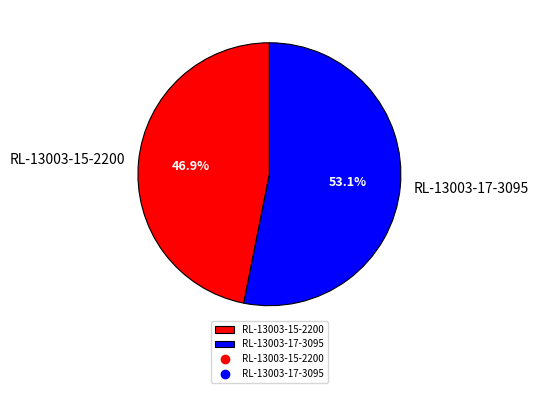

To the nearest percent, what is the combined percentage of RL-13003-17-3095 and RL-13003-15-2200?

100%